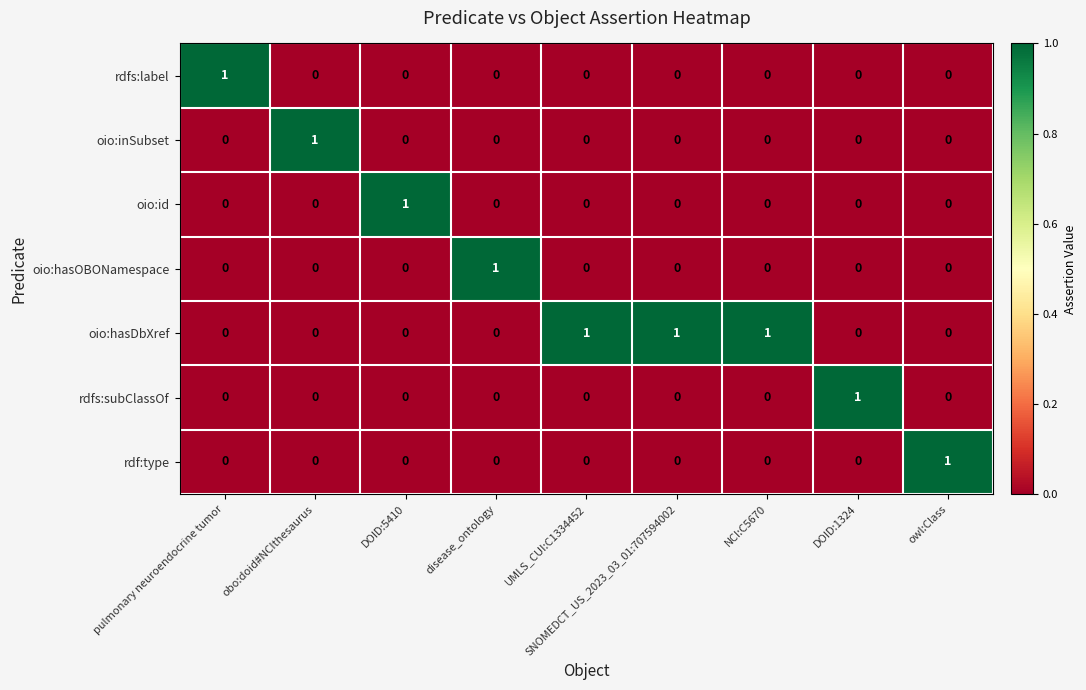

Which series has the largest total across all categories?

oio:hasDbXref